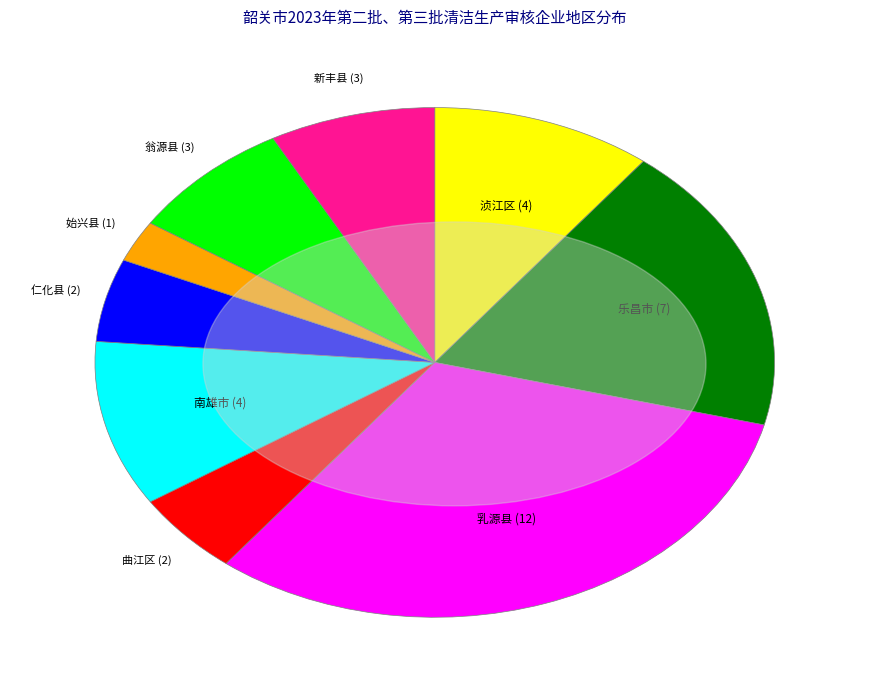

Does any single category account for the majority?

No